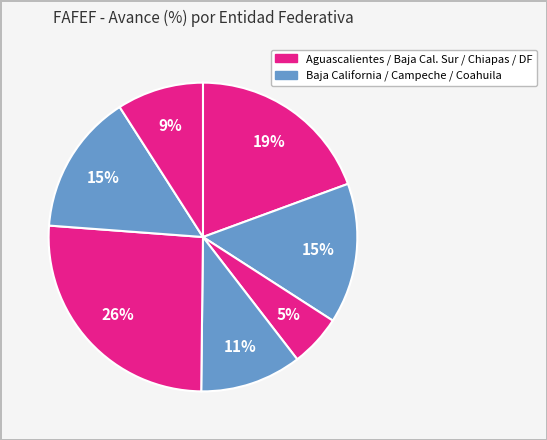

How many slices are in this pie chart?

7